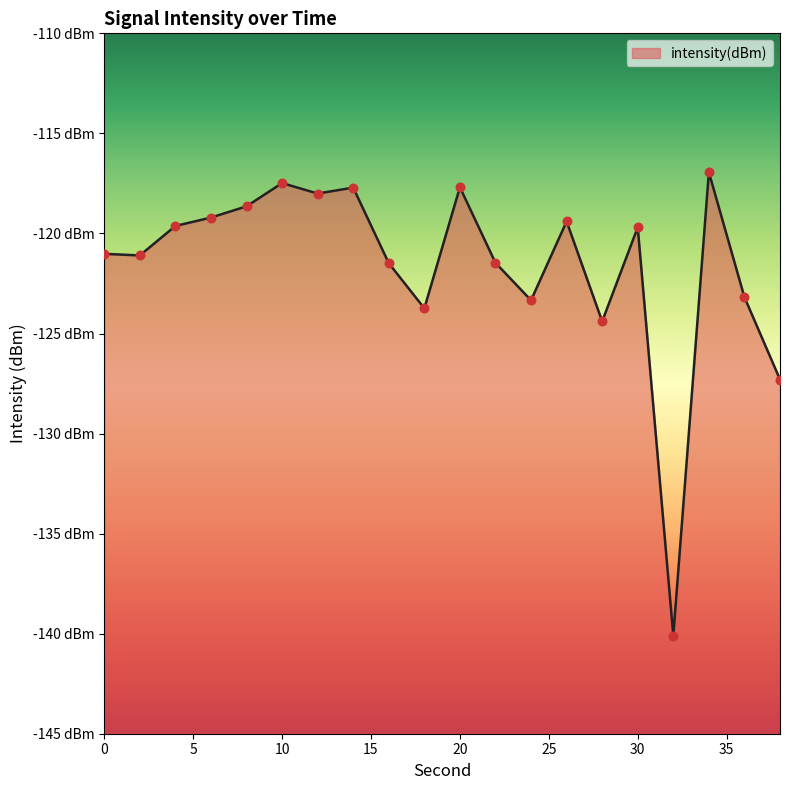

What is the change in value from 26 to 32?

-20.7